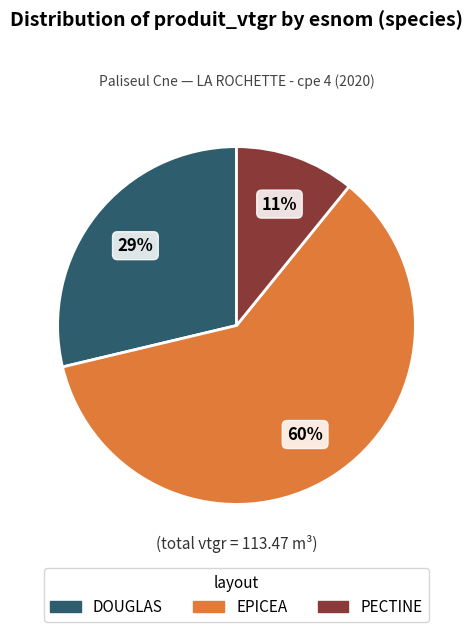

Which slice is the largest?

EPICEA